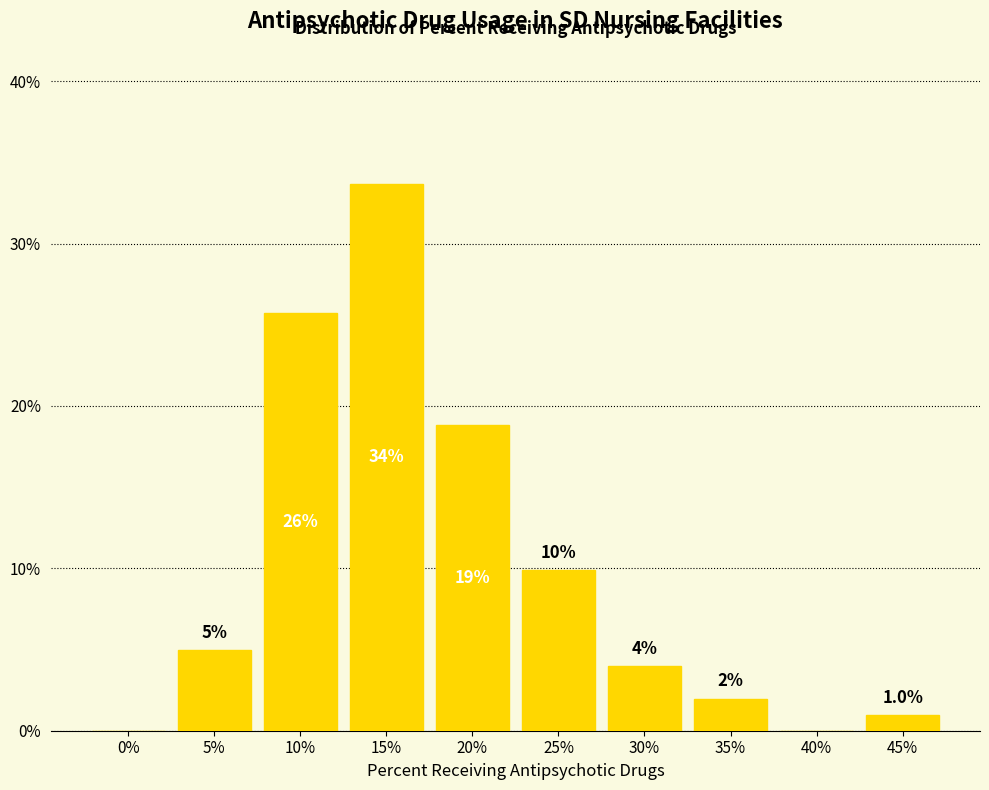

Reading left to right, extract all data points from this chart.

0%=0.0	5%=5.0	10%=25.7	15%=33.7	20%=18.8	25%=9.9	30%=4.0	35%=2.0	40%=0.0	45%=1.0